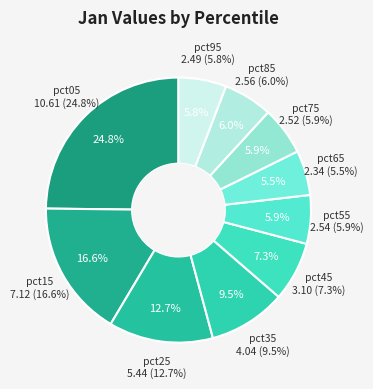

Do pct55 and pct15 together represent more than half of the pie?

No